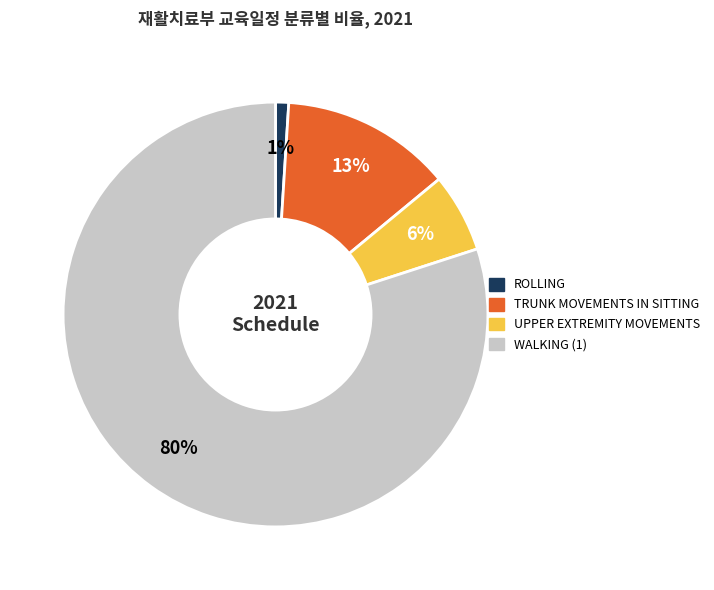

What percentage is the ROLLING slice, to the nearest percent?

1%